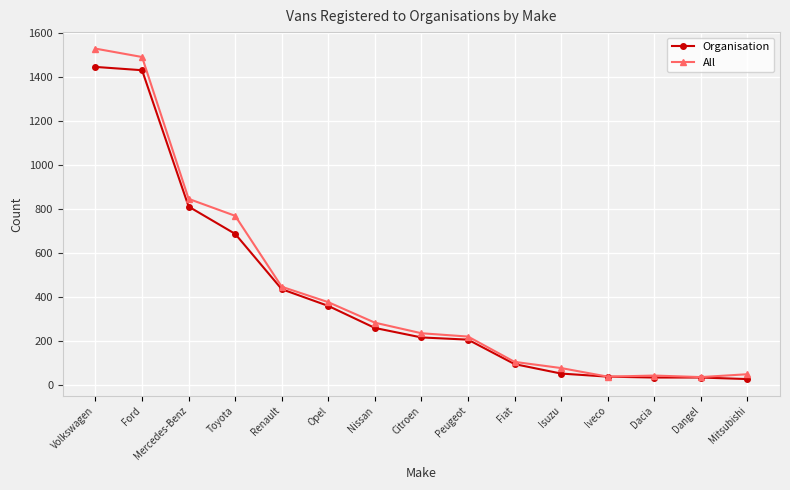

In All, how many points are lower than both neighbors (excluding endpoints)?

2